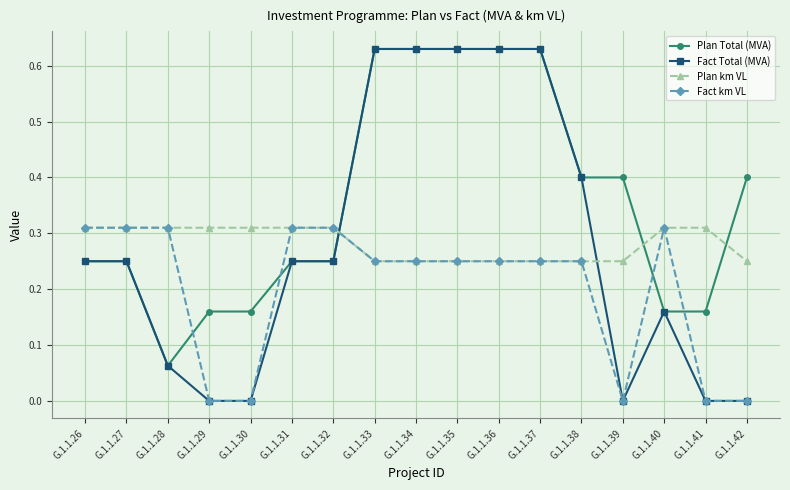

Count the Fact Total (MVA) values in the range 0 to 1.

17